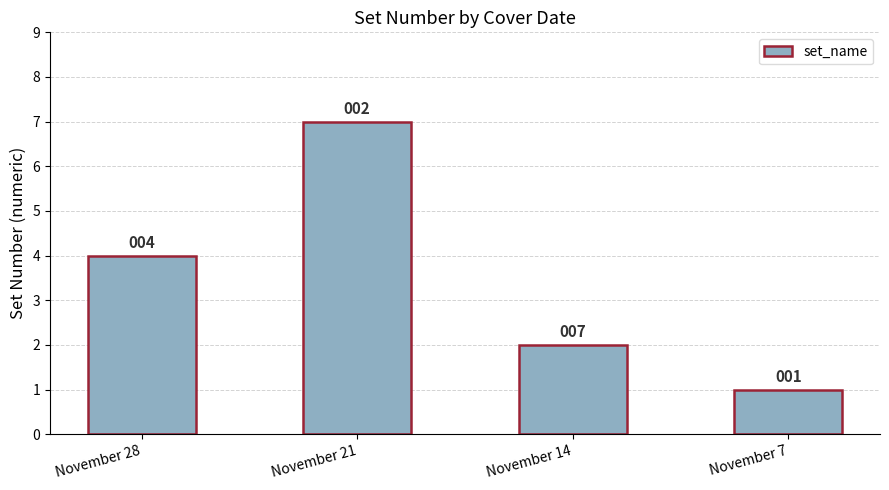

The chart shows a value of 1 at November 14. True or false?

False